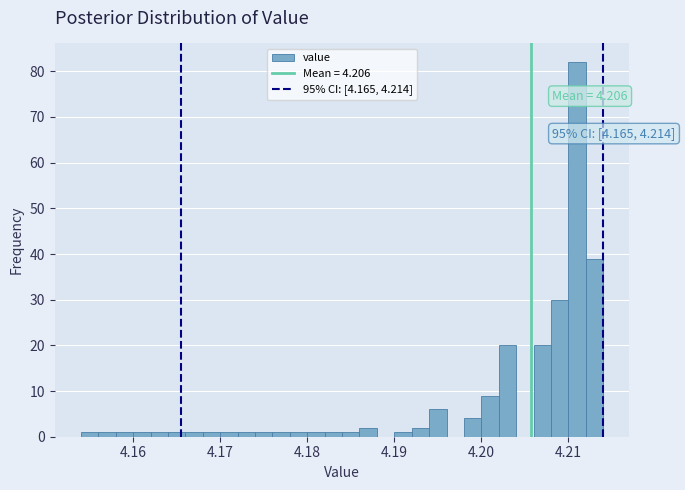

Read against the x-axis, roughly where is the centre of the tallest bar?

4.211